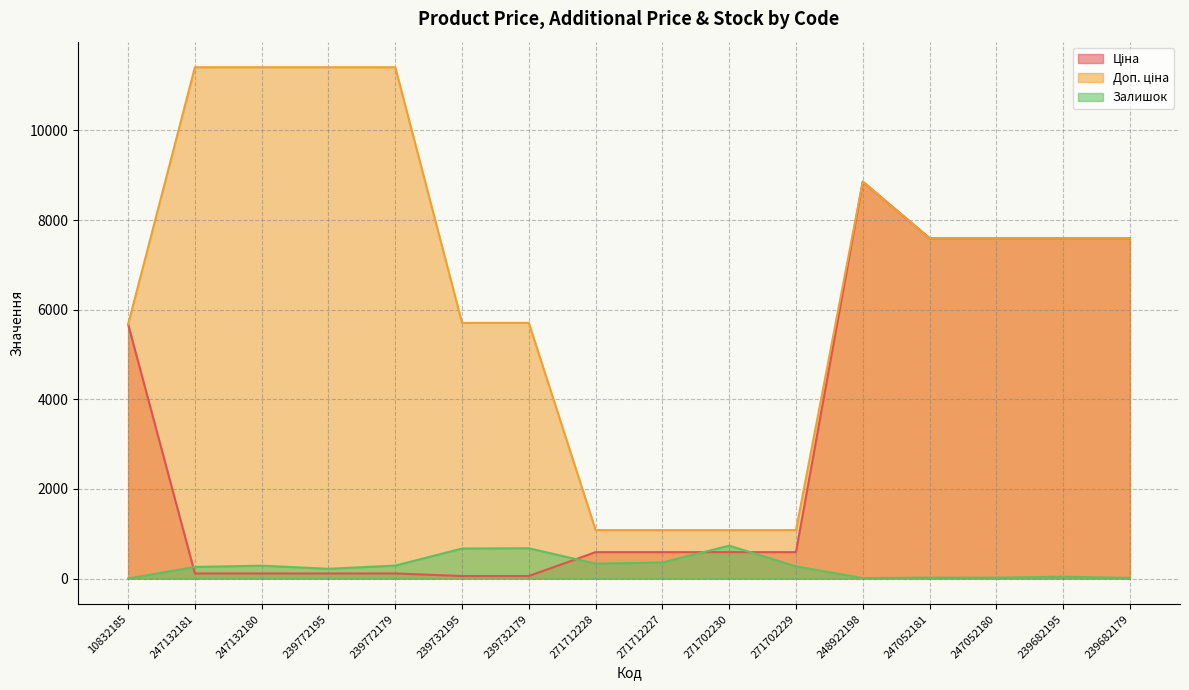

What is the total value across all series at 271712227?

2030.6